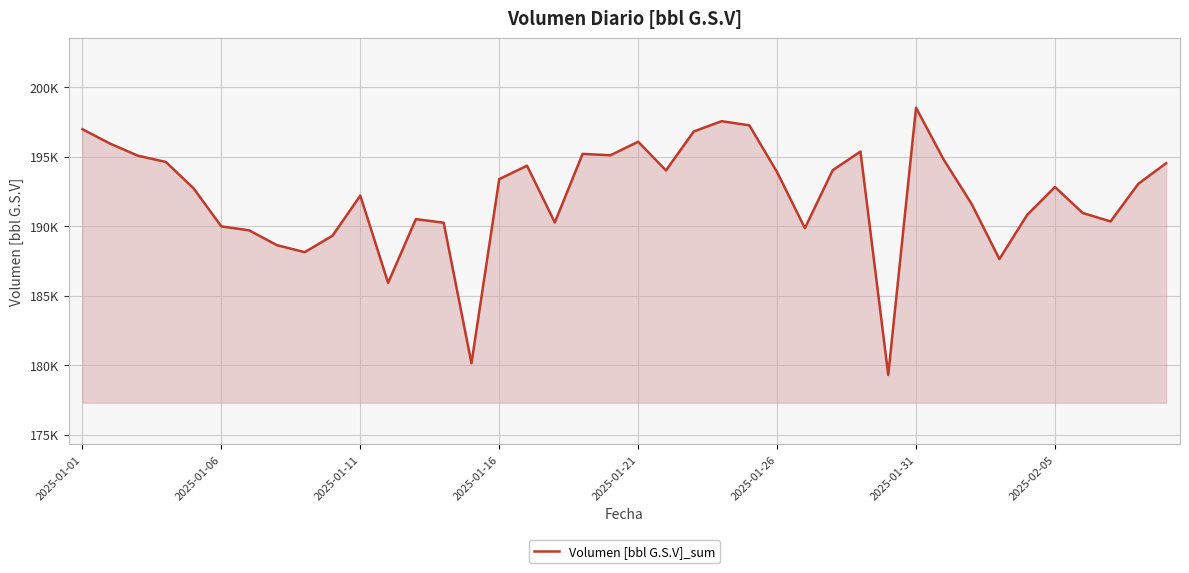

Where is the first local maximum?

2025-01-11